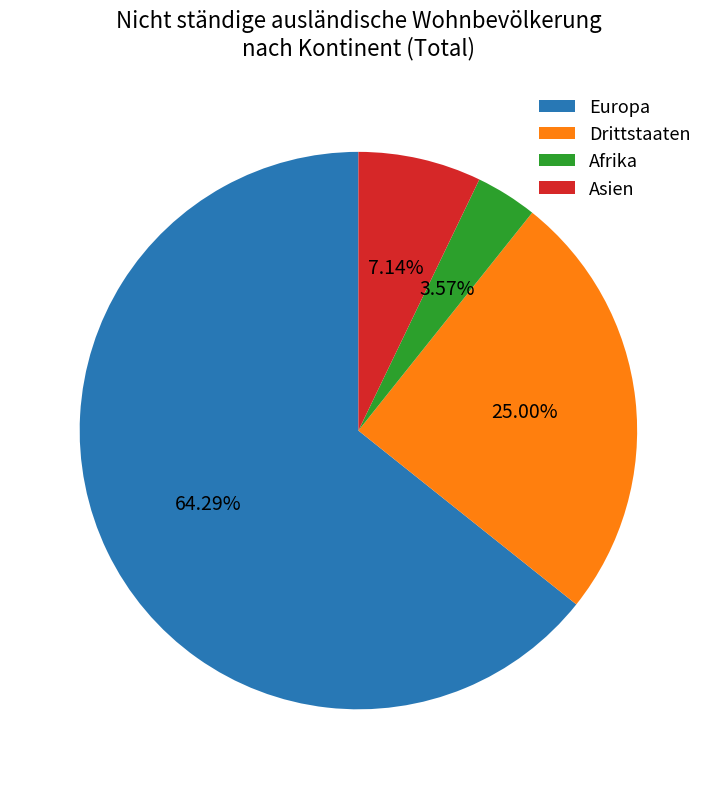

Count the number of slices in the pie.

4